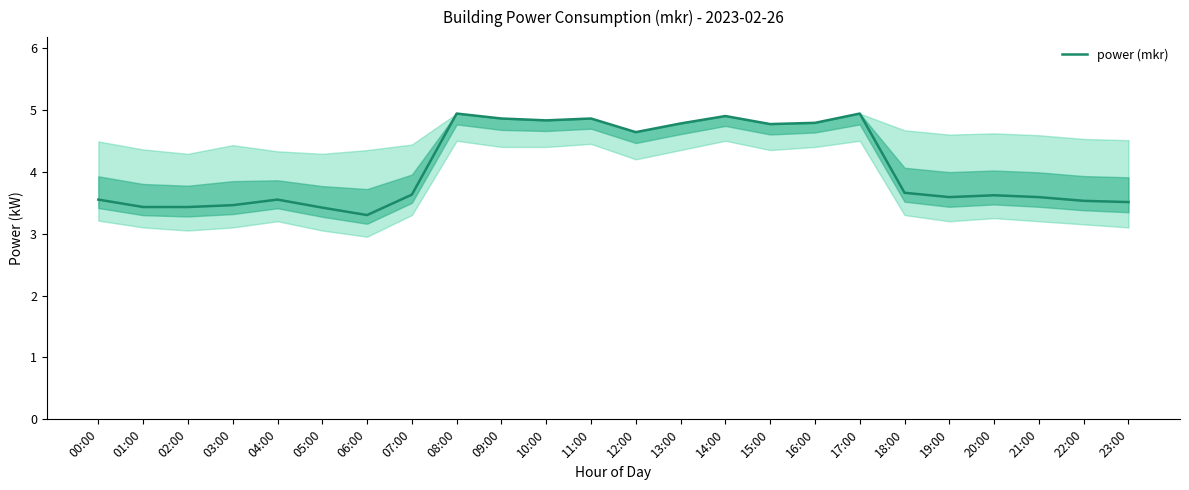

Read the value at 03:00.

3.5